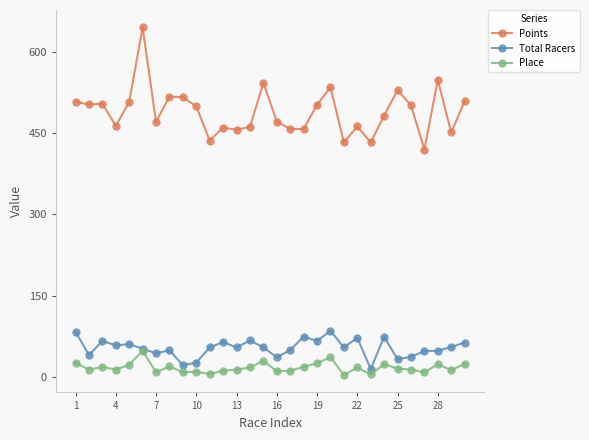

What is the value of the Points point at the 22nd from the left?

462.9